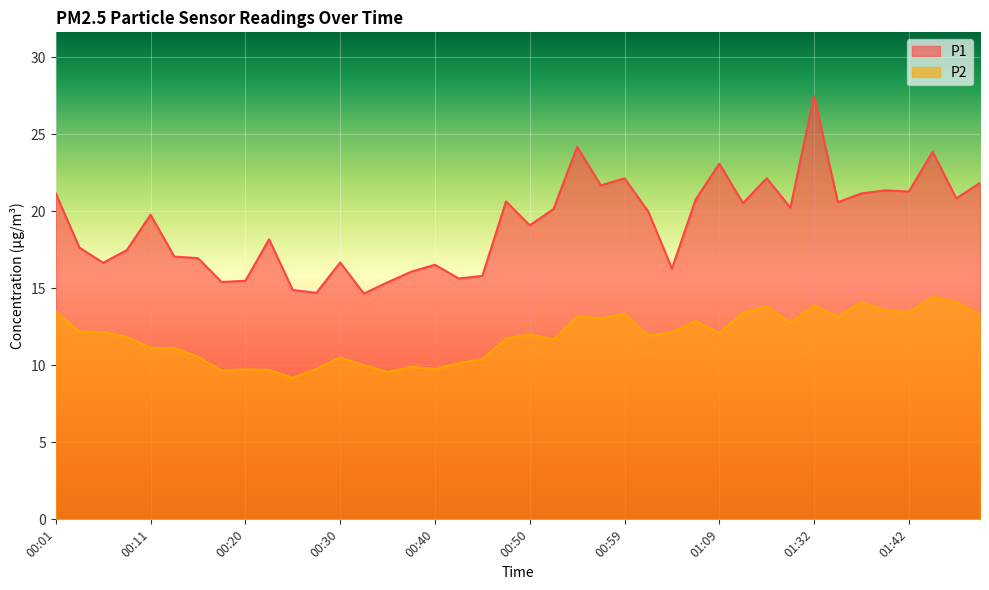

What is the average value of the P1 series?

19.1